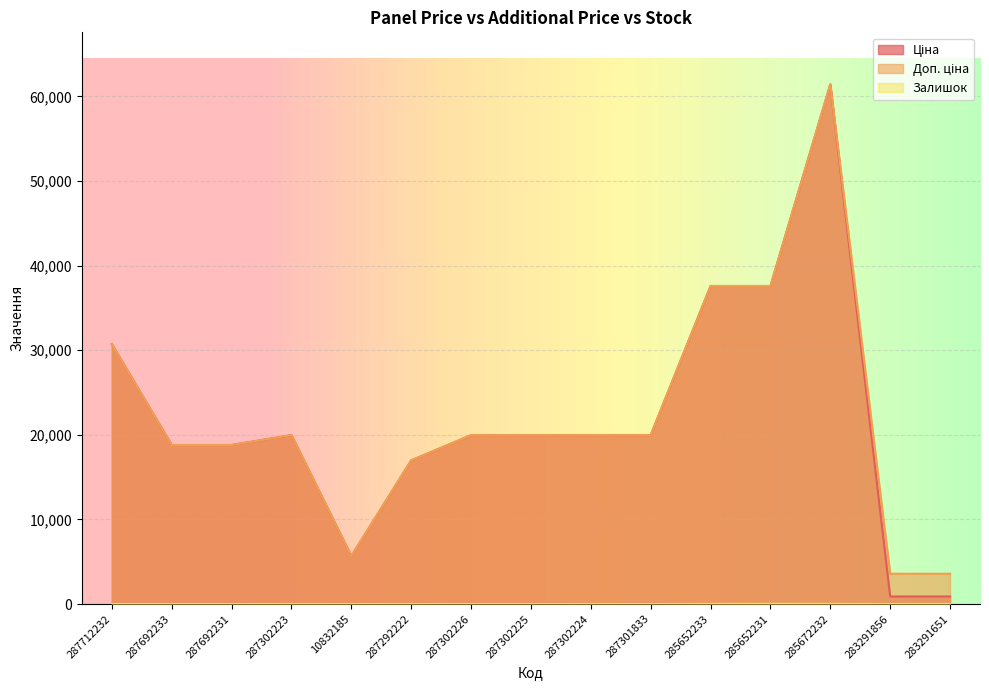

Rank the series at 287302223 from lowest to highest value.

Залишок, Ціна, Доп. ціна